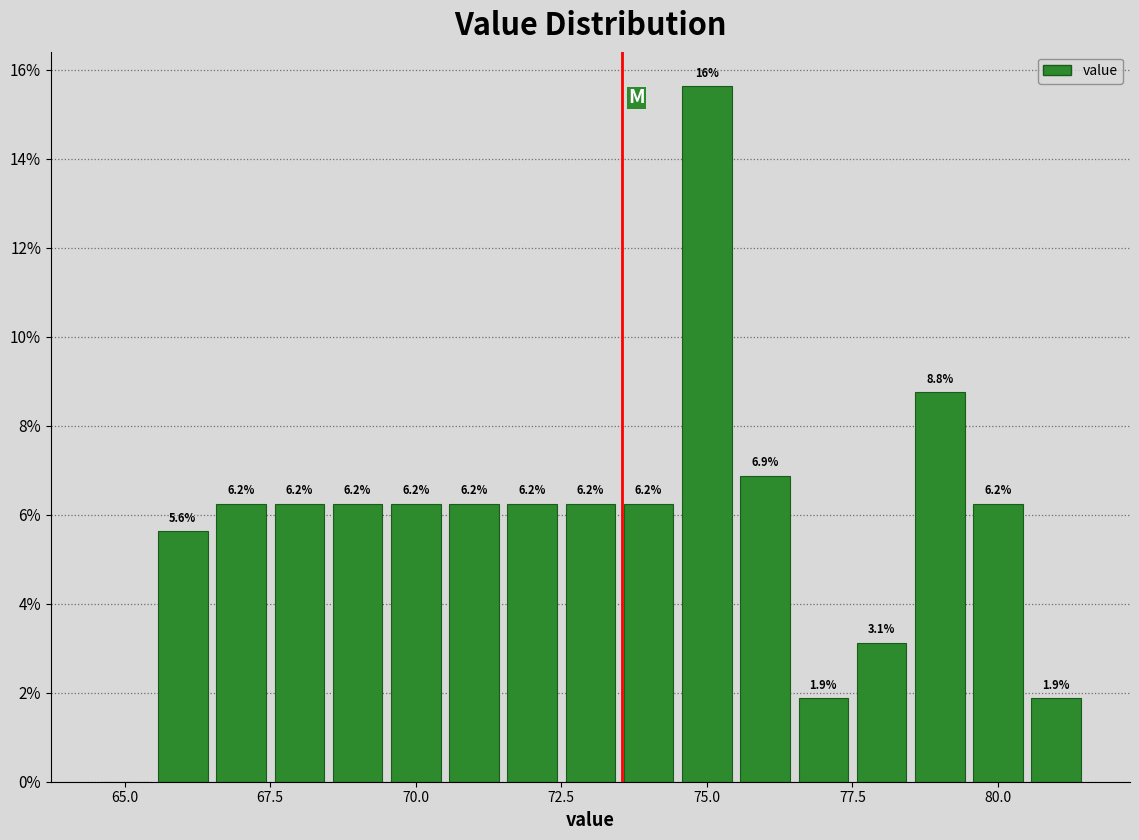

Read against the x-axis, roughly where is the centre of the tallest bar?

75.0